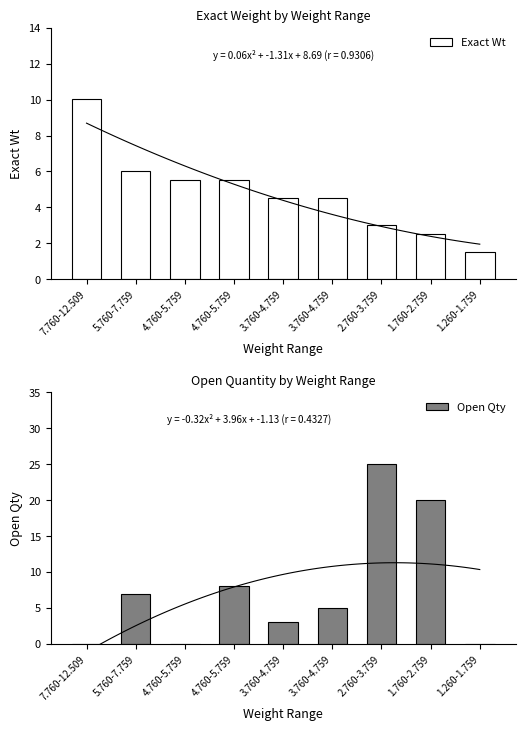

Reading left to right, what are all the values shown in this chart?

Exact Wt: 10.0	6.0	5.5	5.5	4.5	4.5	3.0	2.5	1.5
Open Qty: 0.0	7.0	0.0	8.0	3.0	5.0	25.0	20.0	0.0